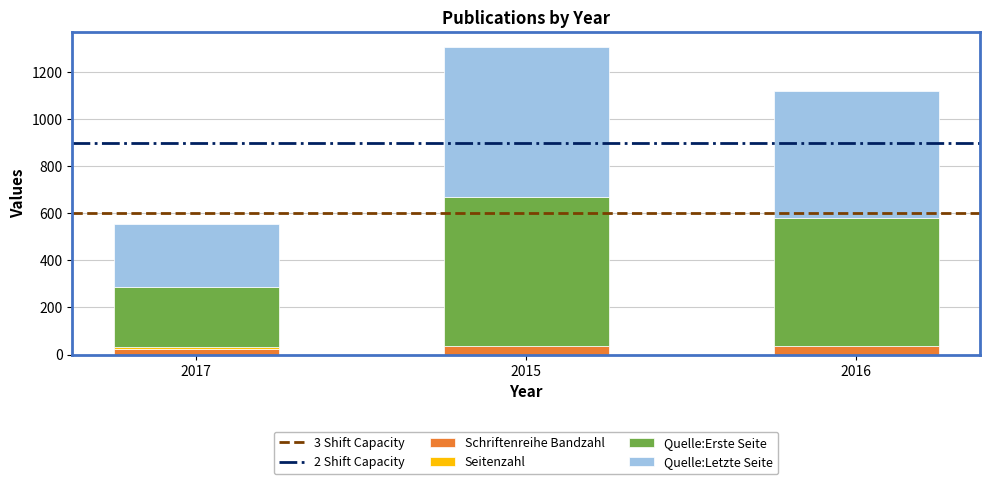

What is the maximum value for Schriftenreihe Bandzahl?

37